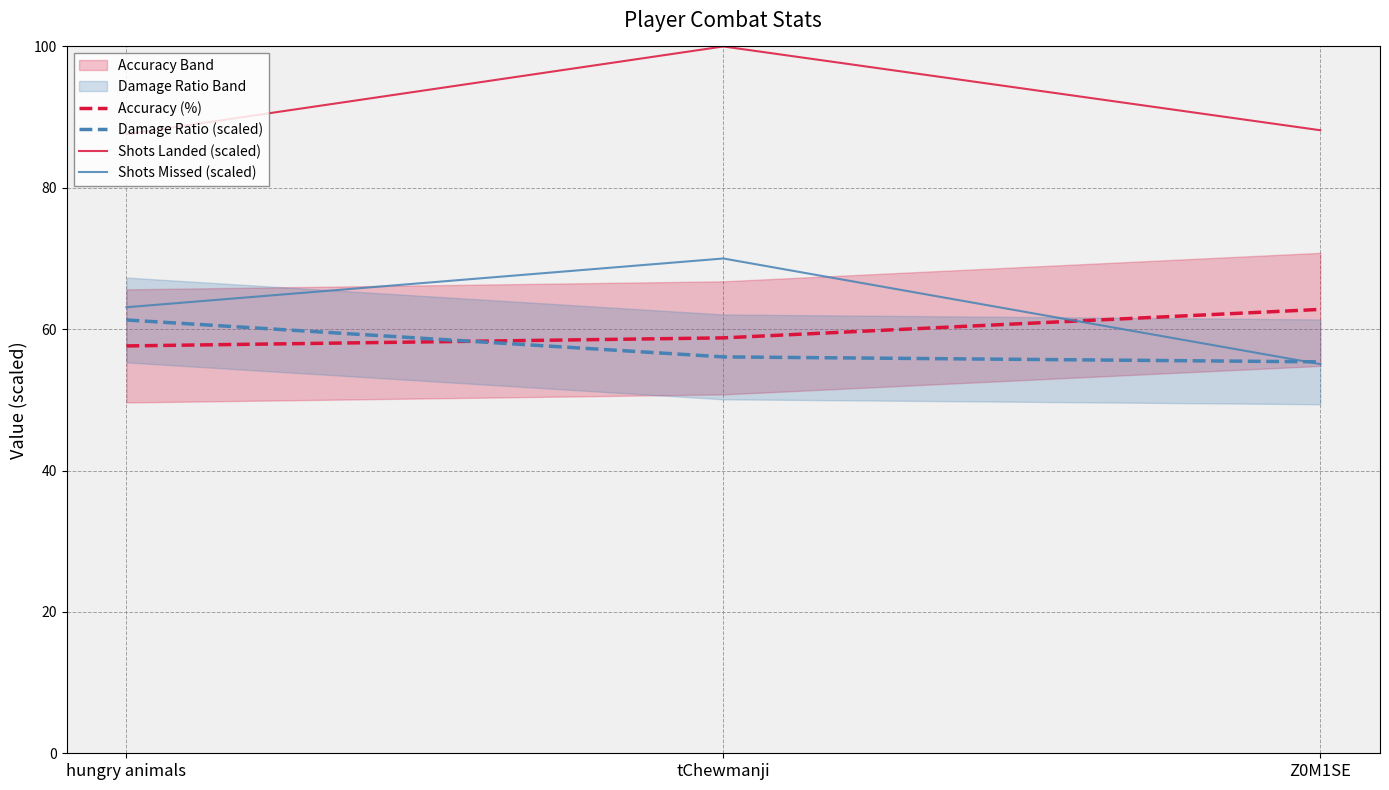

At which category is the sum across all series the highest?

tChewmanji